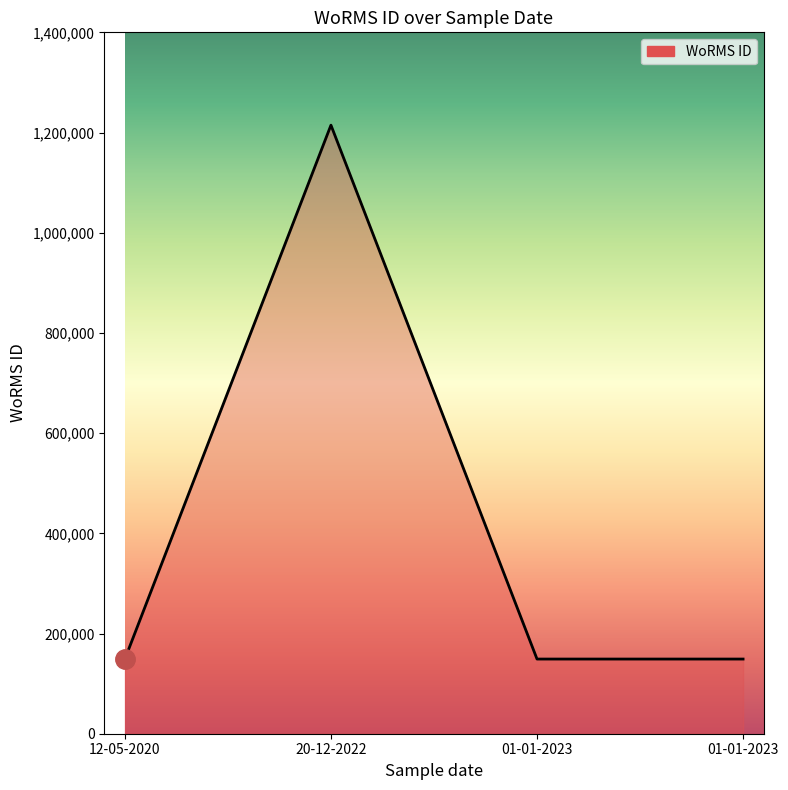

At which label is the value closest to 681888?

12-05-2020